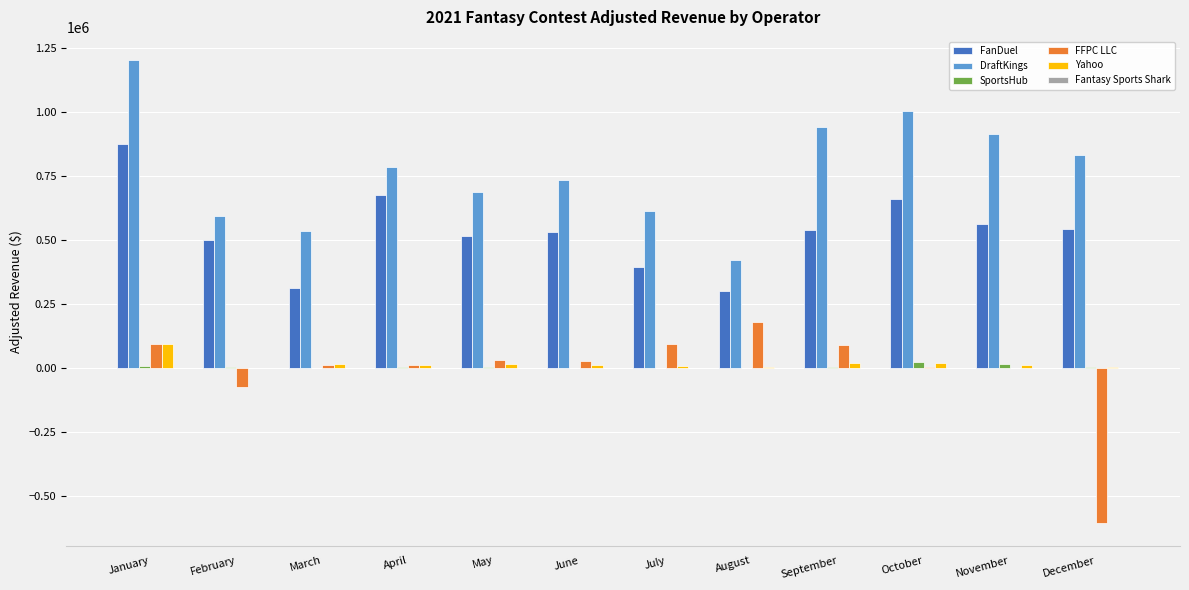

True or false: FFPC LLC has a value of -75222.2 at February.

True